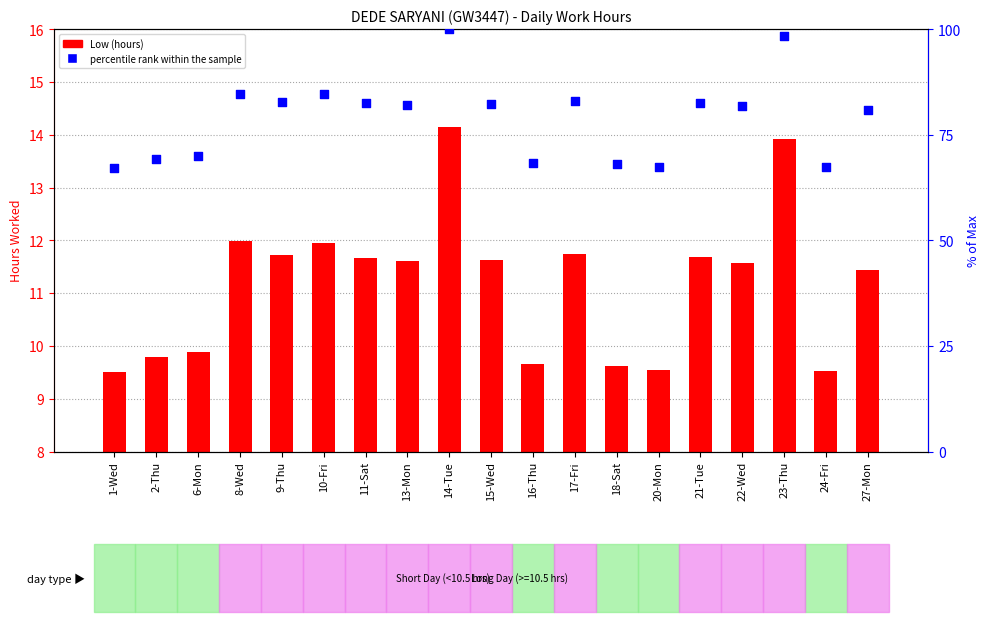

Which series reaches the minimum Y coordinate?

Low (hours)